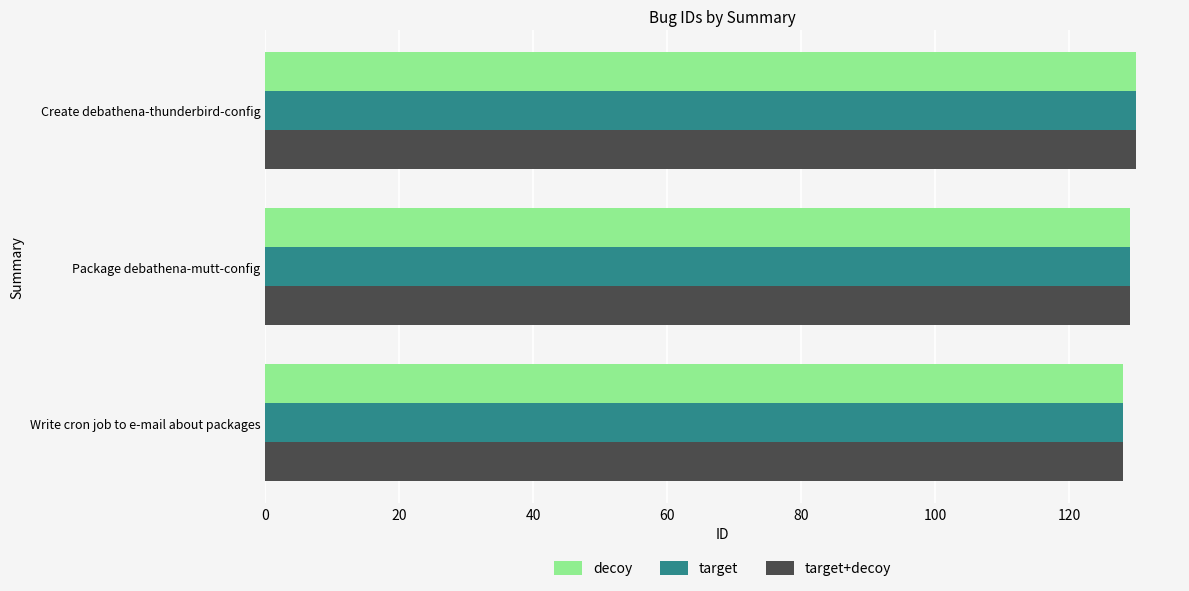

What is the approximate value of decoy at Package debathena-mutt-config?

129